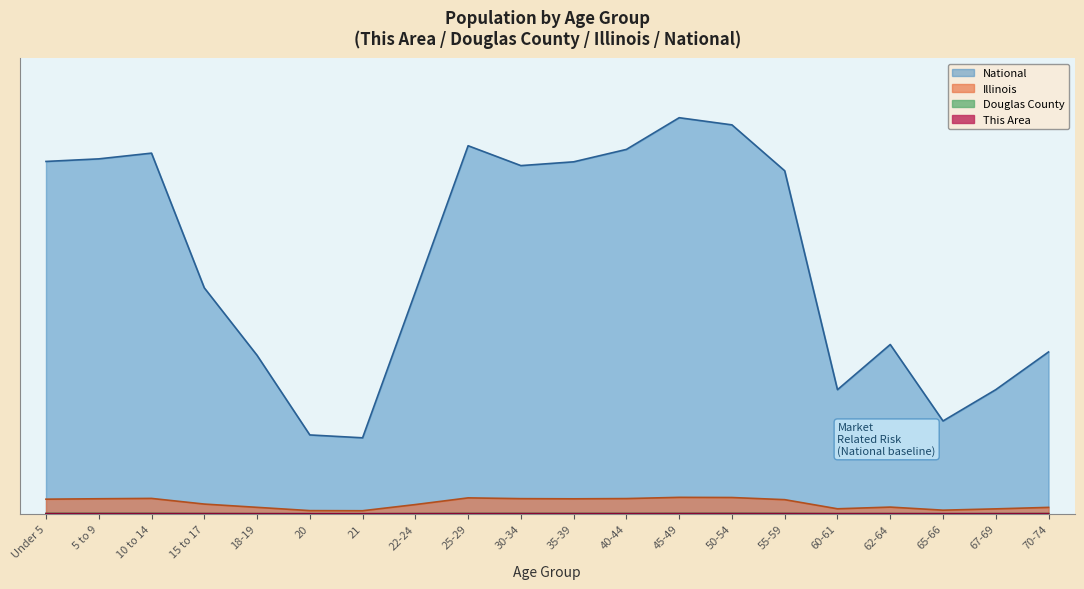

Which series has the widest spread of values?

National